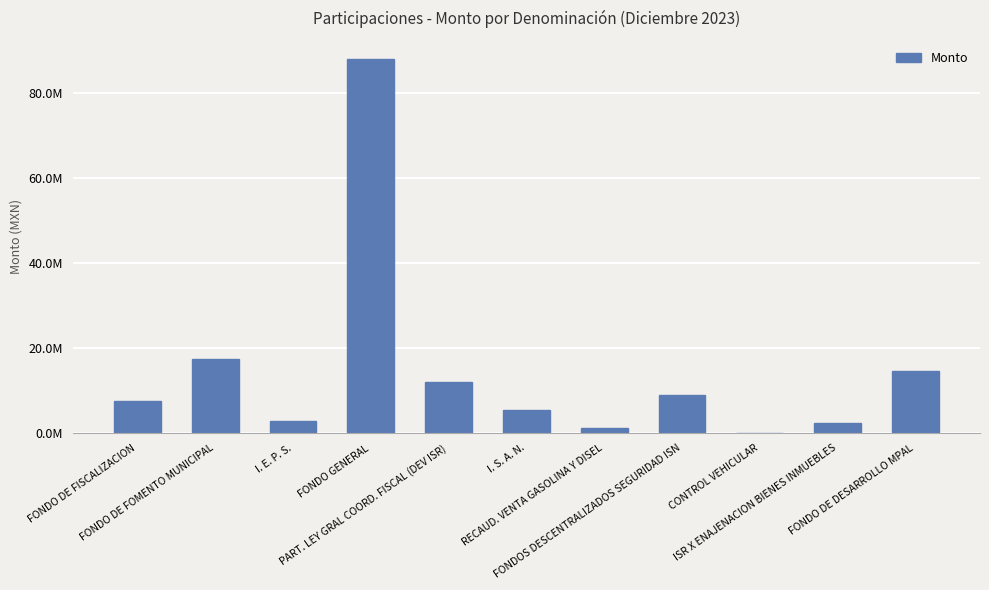

At which label is the value closest to 43942927?

FONDO DE FOMENTO MUNICIPAL